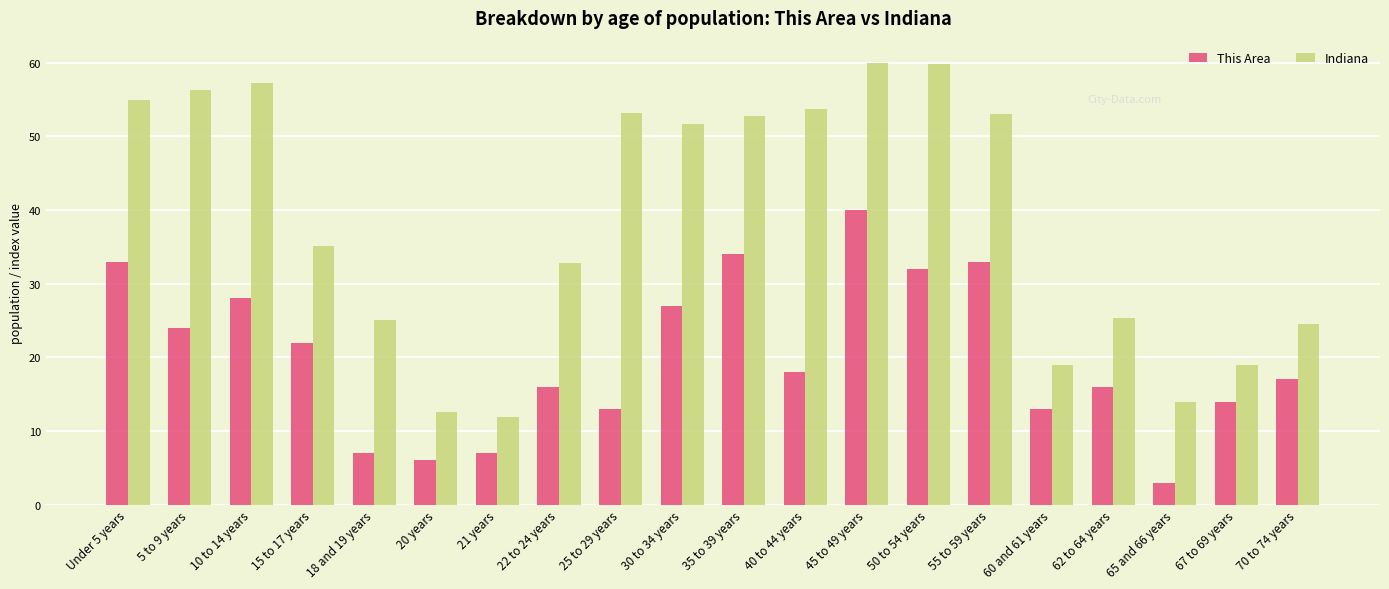

What is the total value across all series at 5 to 9 years?

80.3